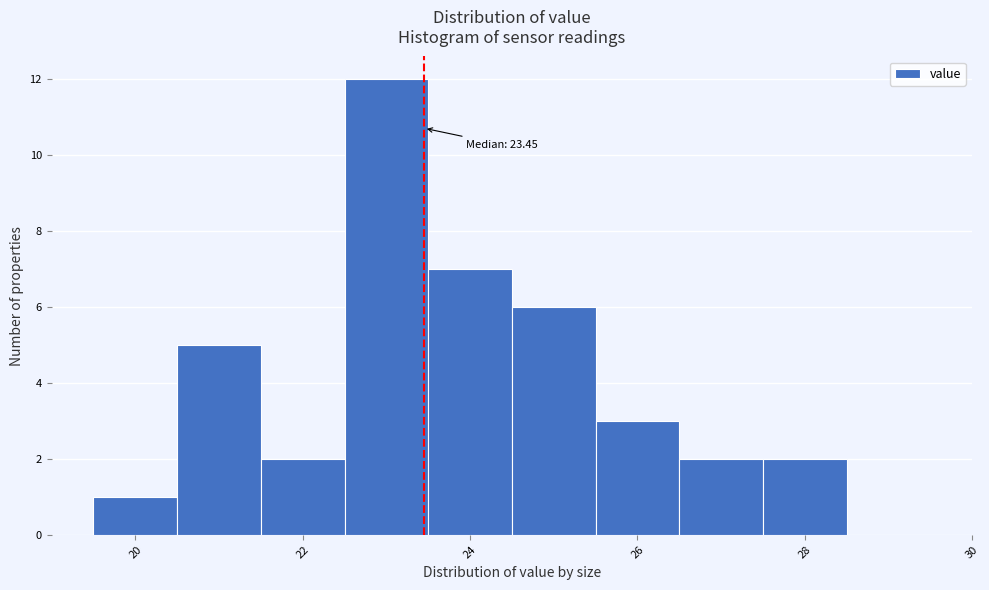

Over which range of the x-axis is the bar tallest?

22.5 to 23.5